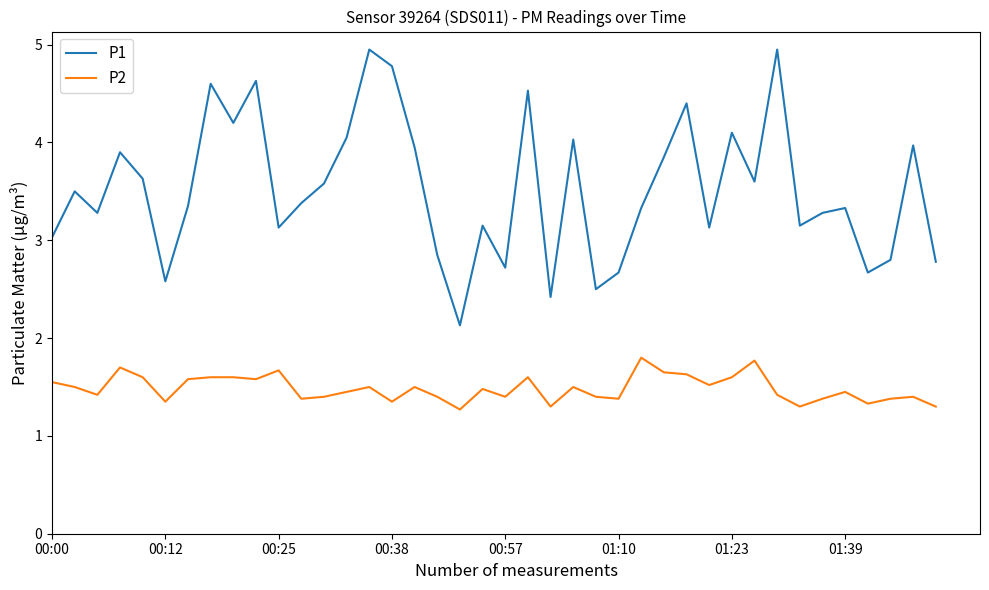

True or false: P2 and P1 cross at least once.

False